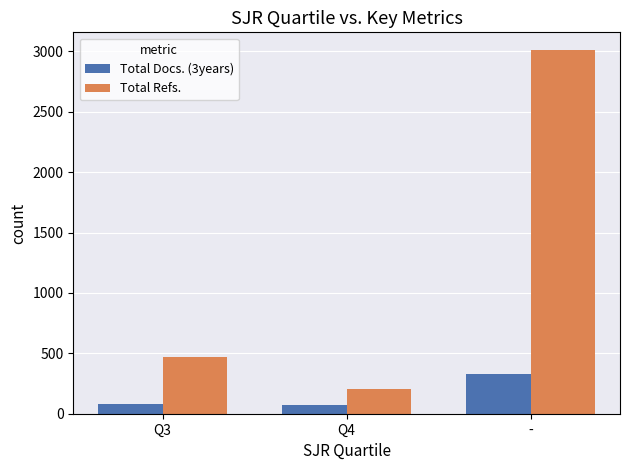

What is the spread (max minus min) of values at Q3?

391